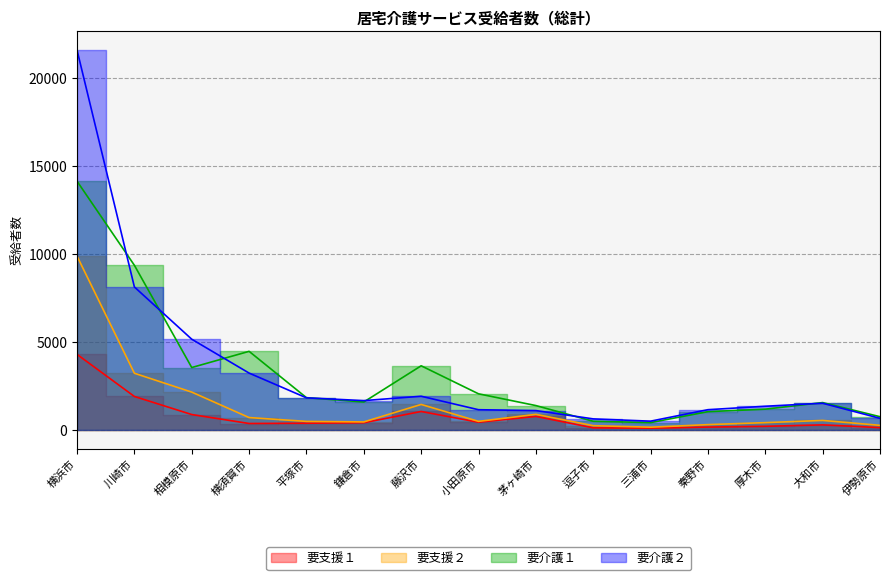

What are all the series names shown in the legend?

要支援１, 要支援２, 要介護１, 要介護２